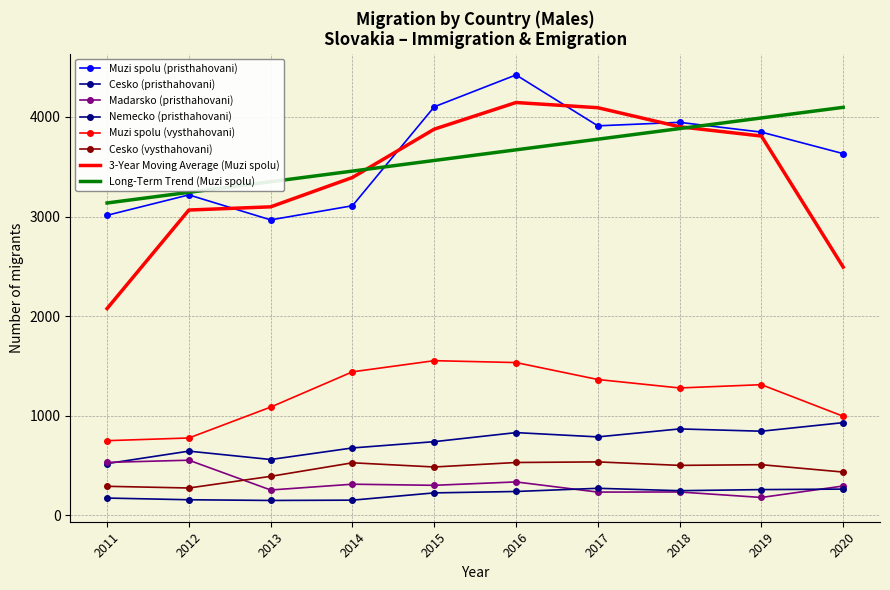

Which series has the largest total across all categories?

Muzi spolu (pristhahovani)